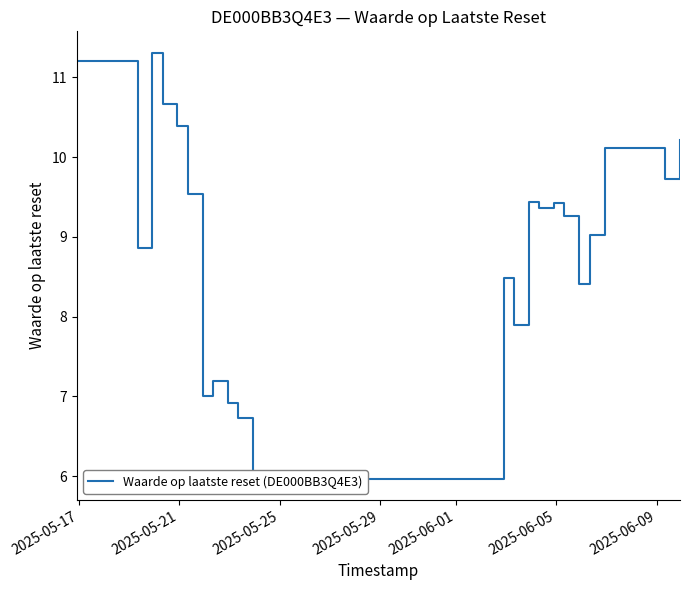

How many categories are shown in the chart?

23